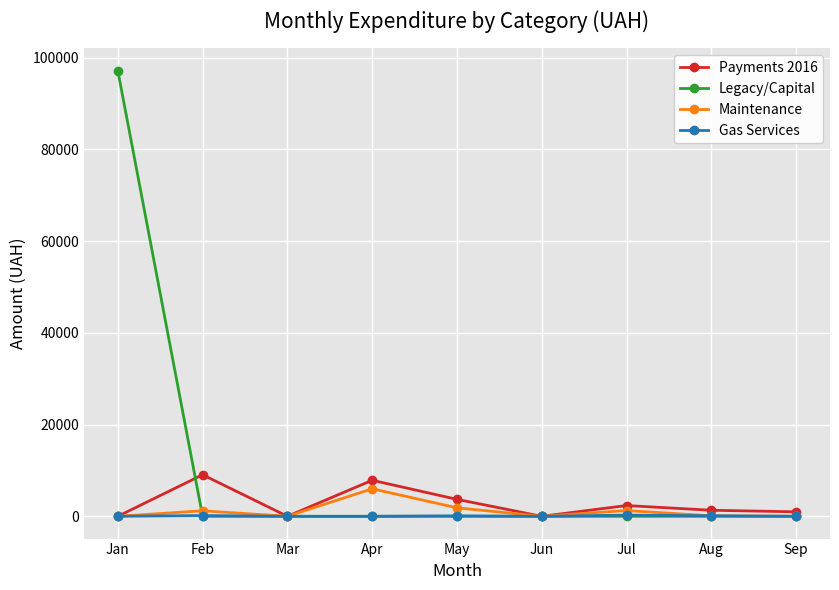

What is the greatest value displayed?

97124.2